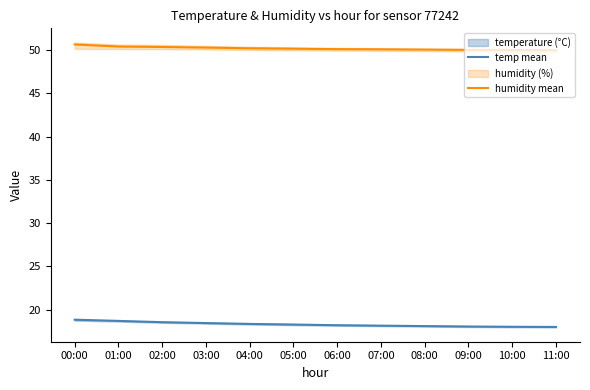

What is the label of the 4th point from the left?

03:00